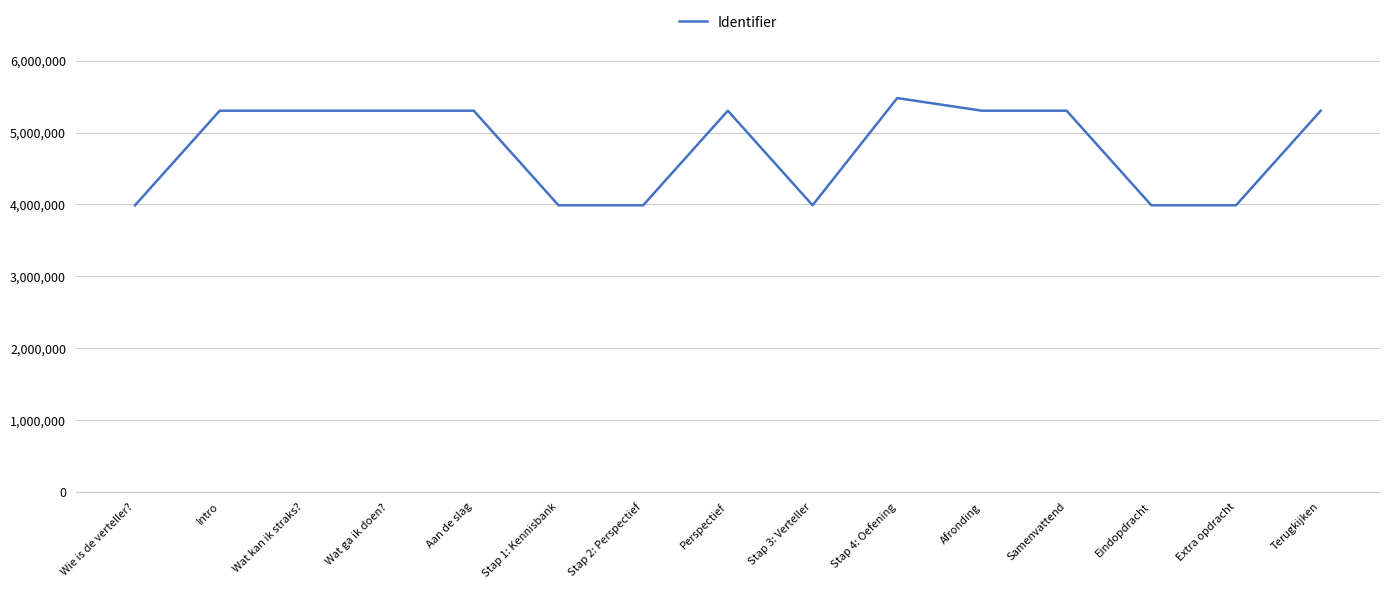

How many values are below 5303984?

7